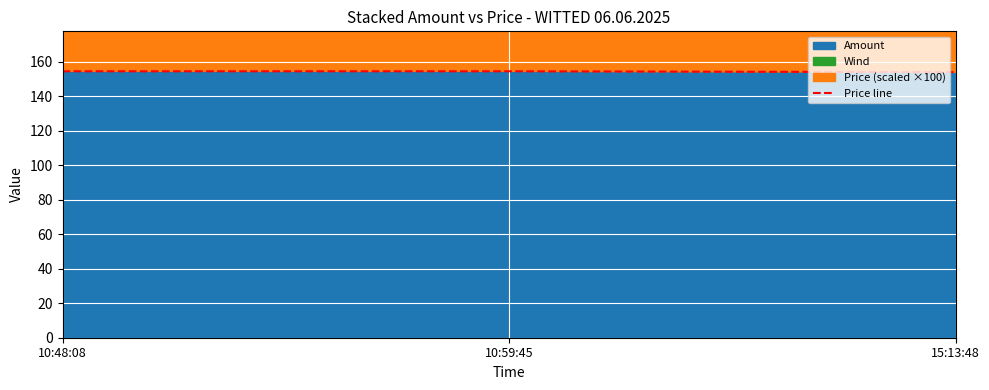

What is the label of the 1st point from the left?

10:48:08